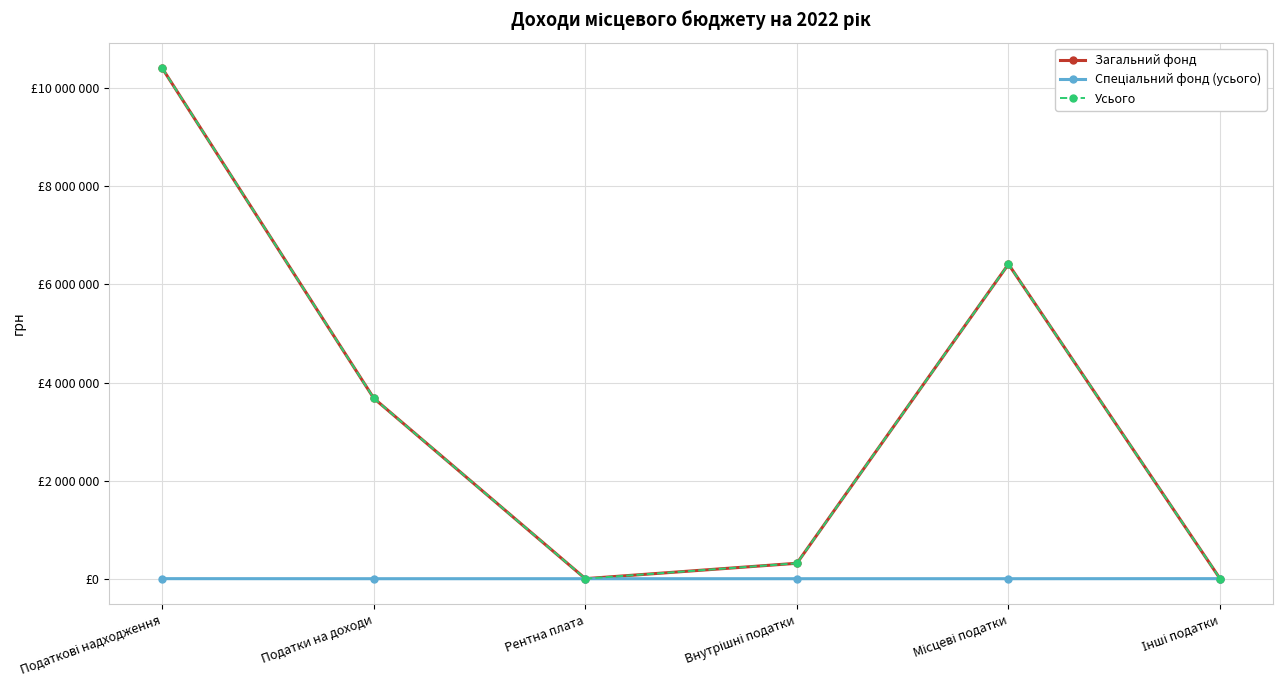

Is this an area chart (filled region under the line)?

No